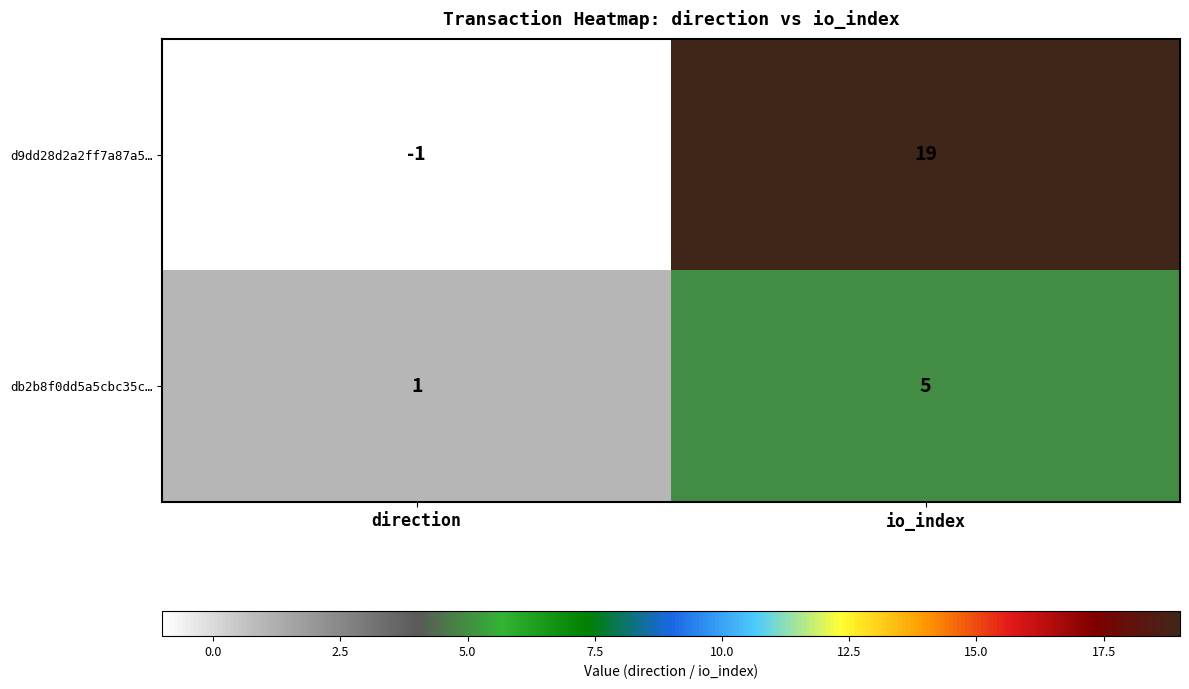

What is the average value of the d9dd28d2a2ff7a87a5… series?

9